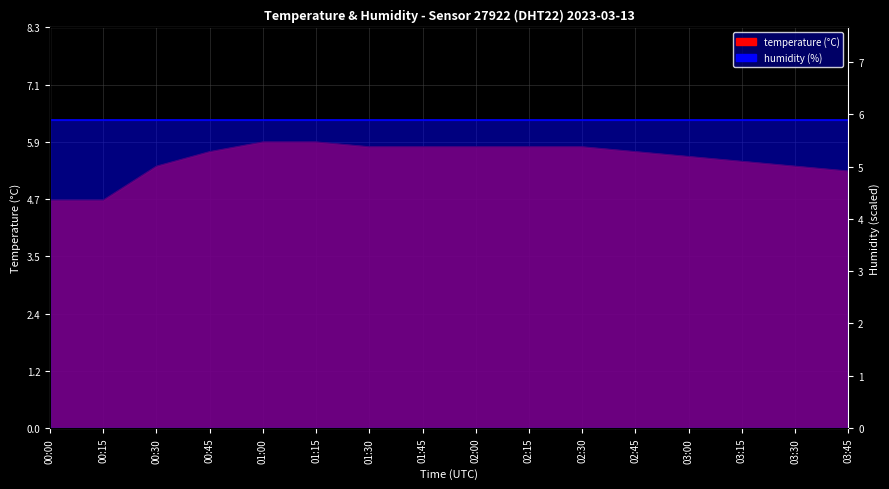

Does the chart display data point markers on the line(s)?

No